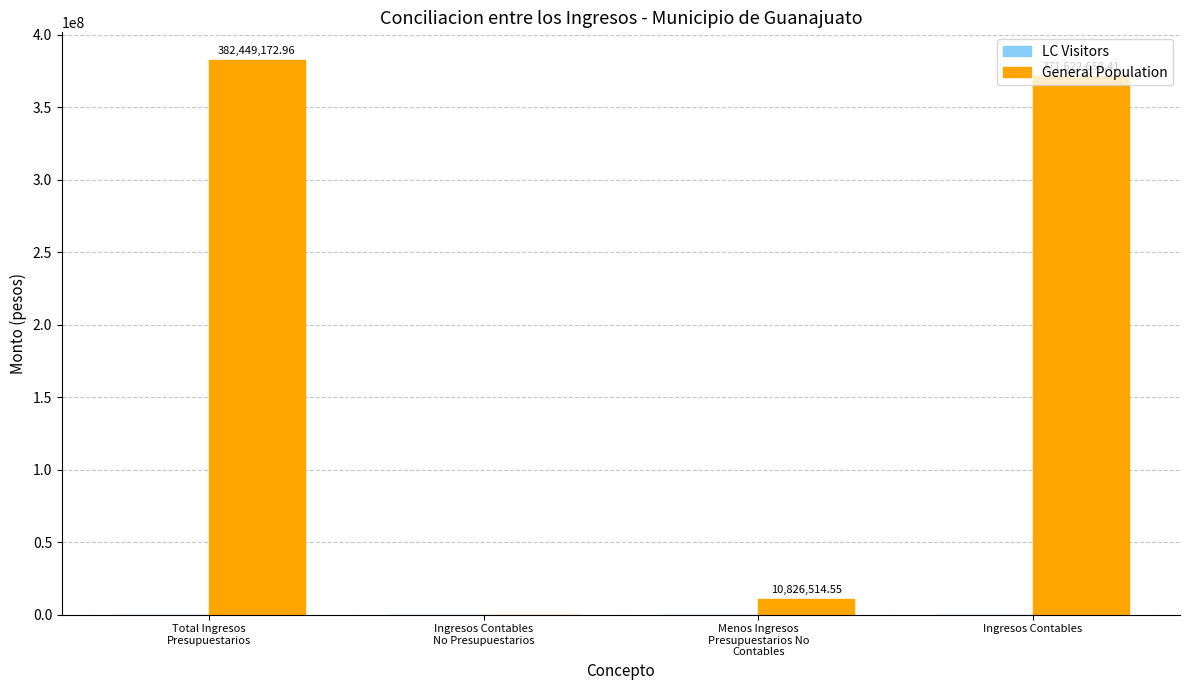

What is the sum of all values?

764898345.9